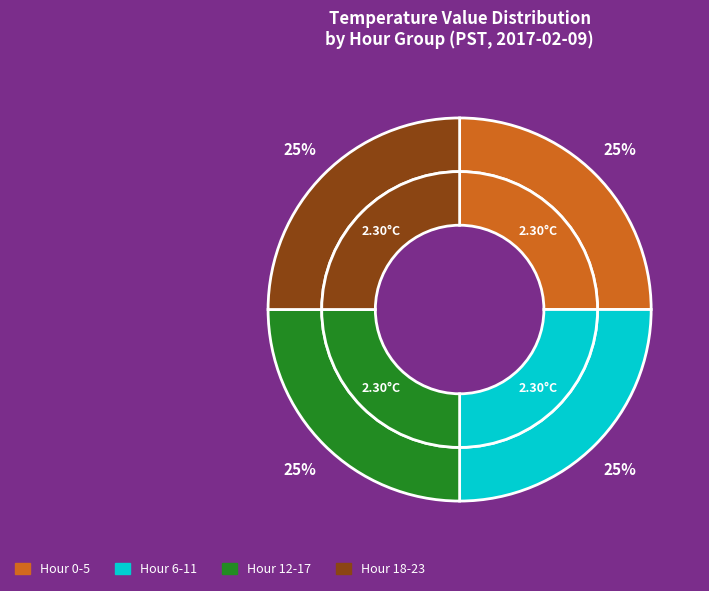

Do Hour 14 and Hour 13 together represent more than half of the pie?

No